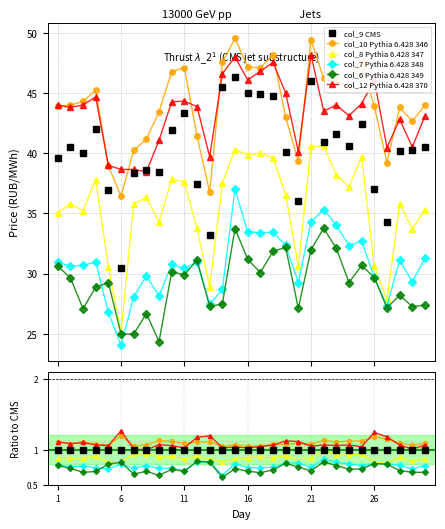

Which series ends up on top after the final intersection of col_6 Pythia 6.428 349 and col_7 Pythia 6.428 348?

col_7 Pythia 6.428 348